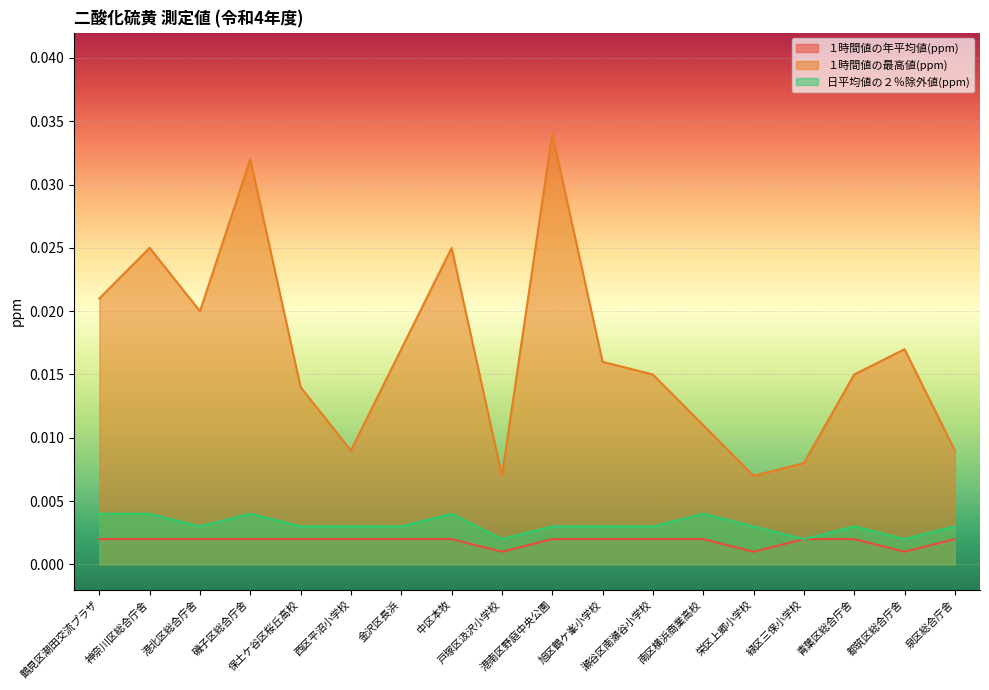

True or false: １時間値の最高値(ppm) and １時間値の年平均値(ppm) cross at least once.

False